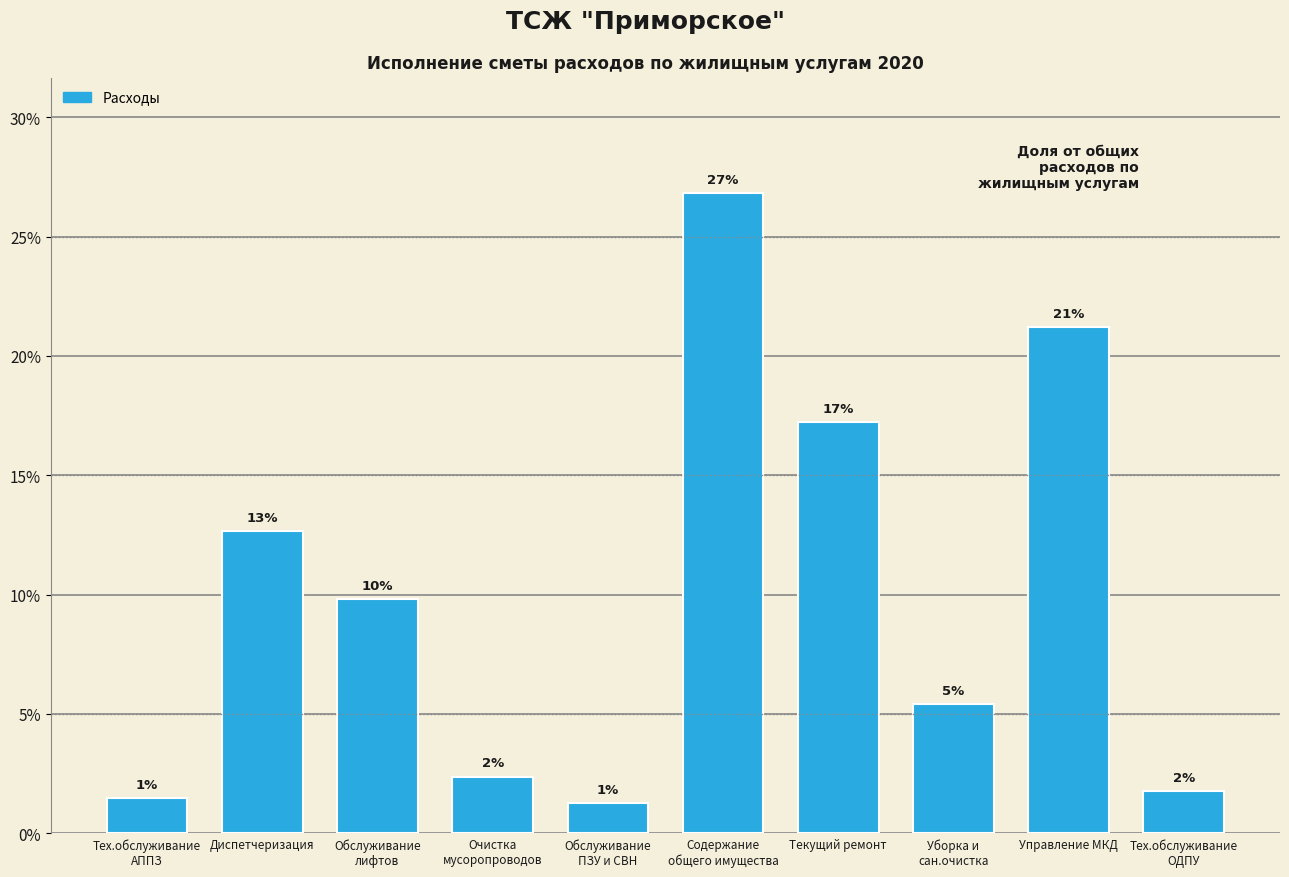

Is it true that the value at Управление МКД is 30.8?

False